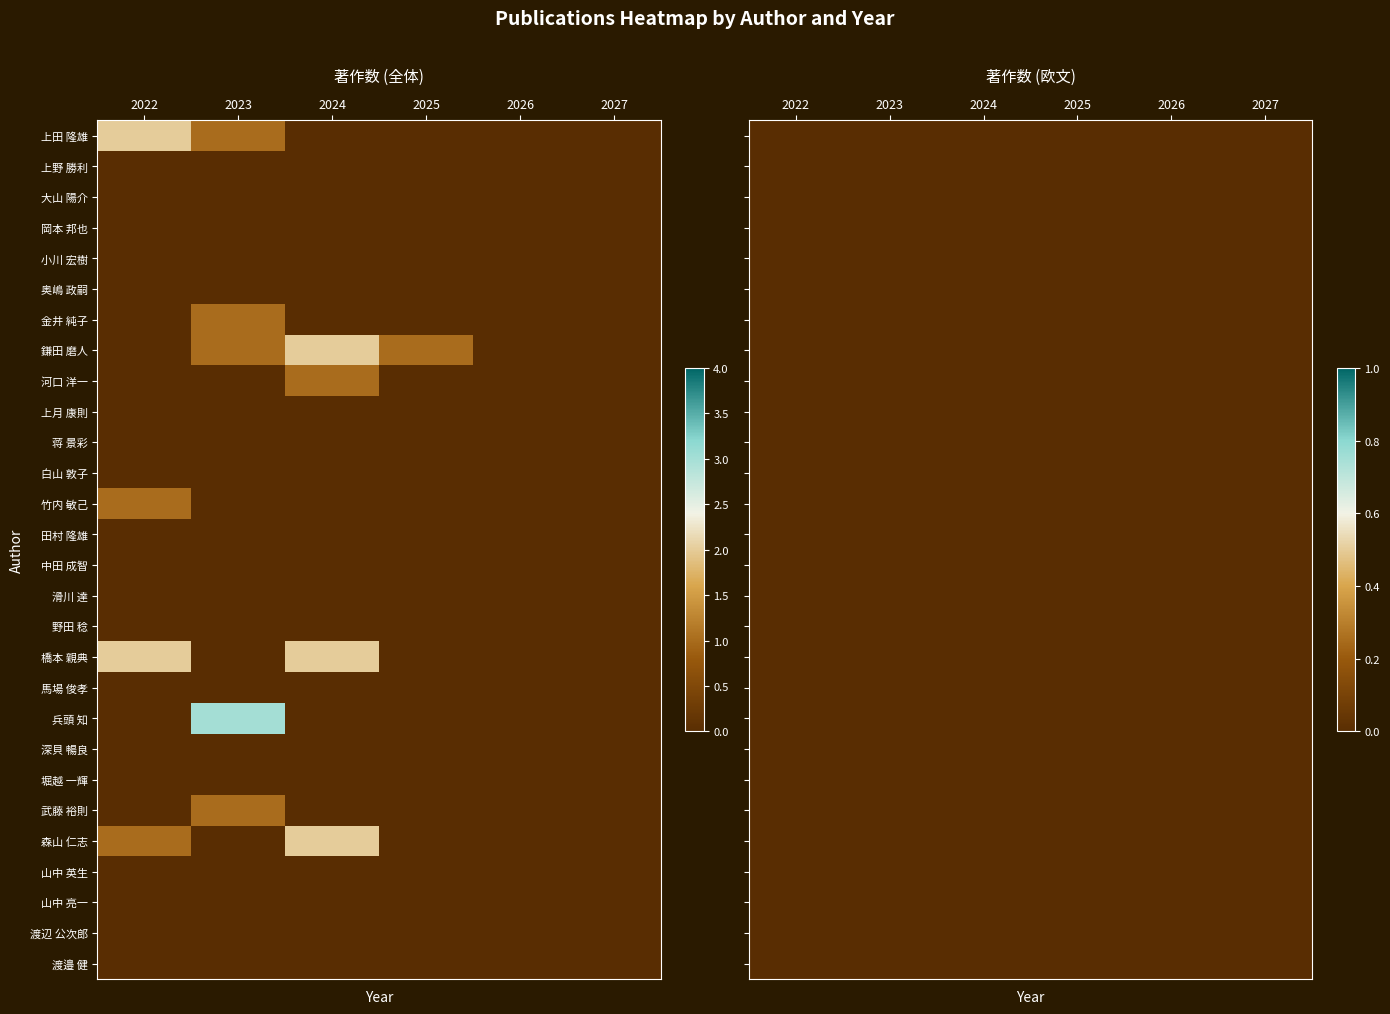

Between 2 and 5, which series saw the biggest shift?

鎌田 磨人